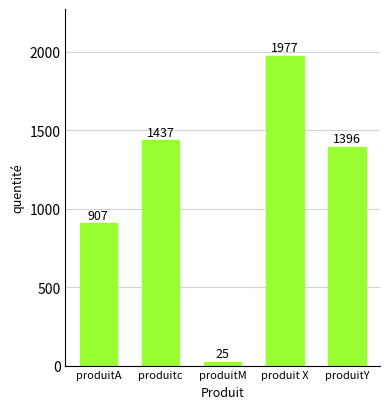

Reading right to left, what are all the values shown in this chart?

1396	1977	25	1437	907